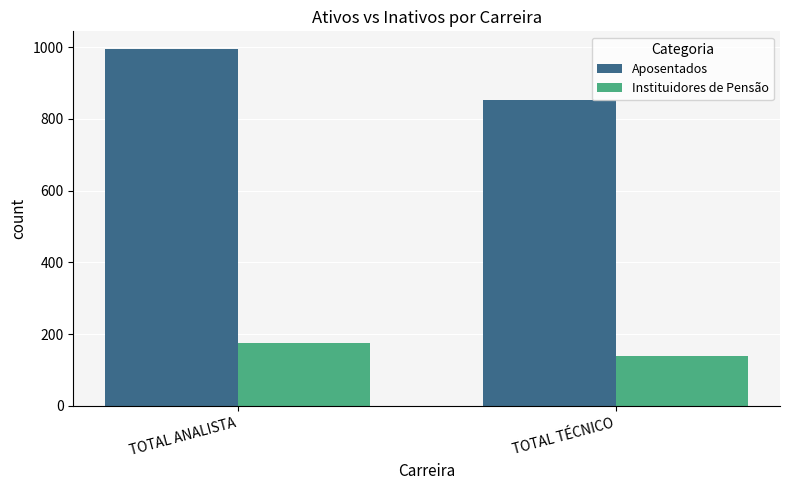

How many values in the Instituidores de Pensão series are below 176?

1